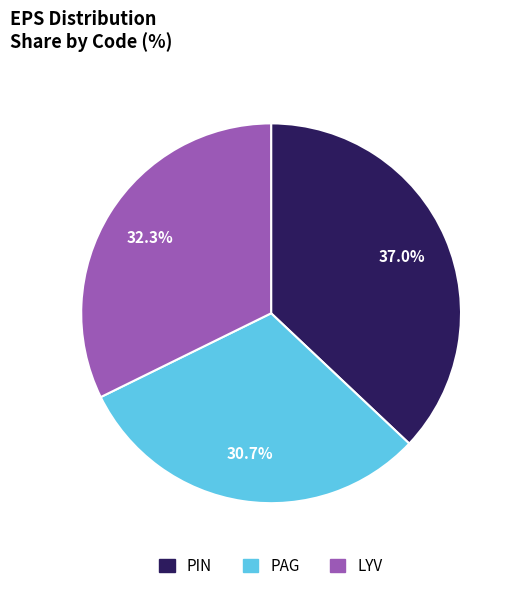

What percentage is NOT represented by PIN?

63.0%